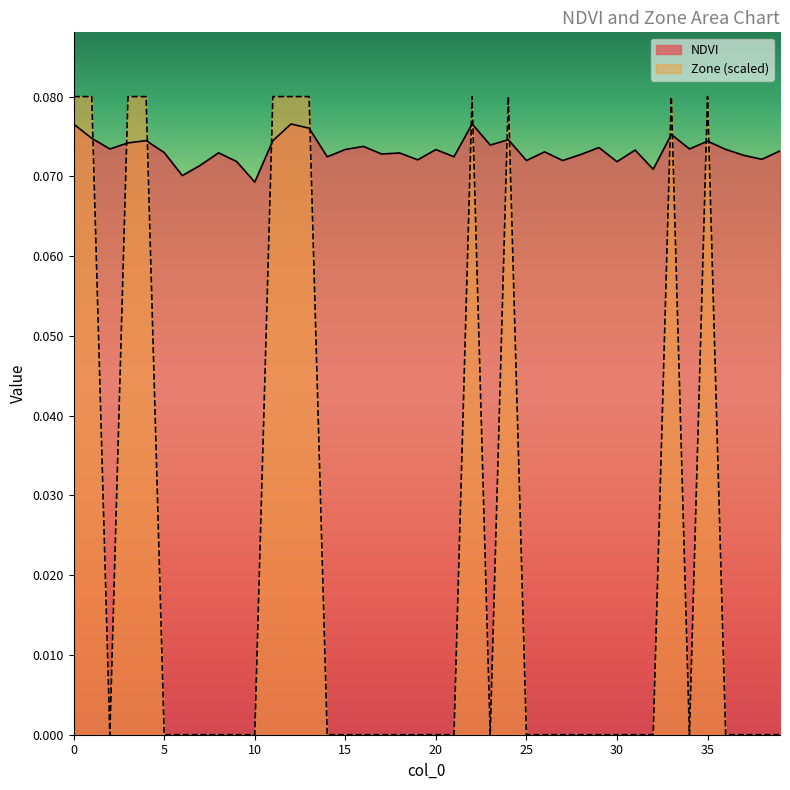

Count the number of categories in the chart.

40